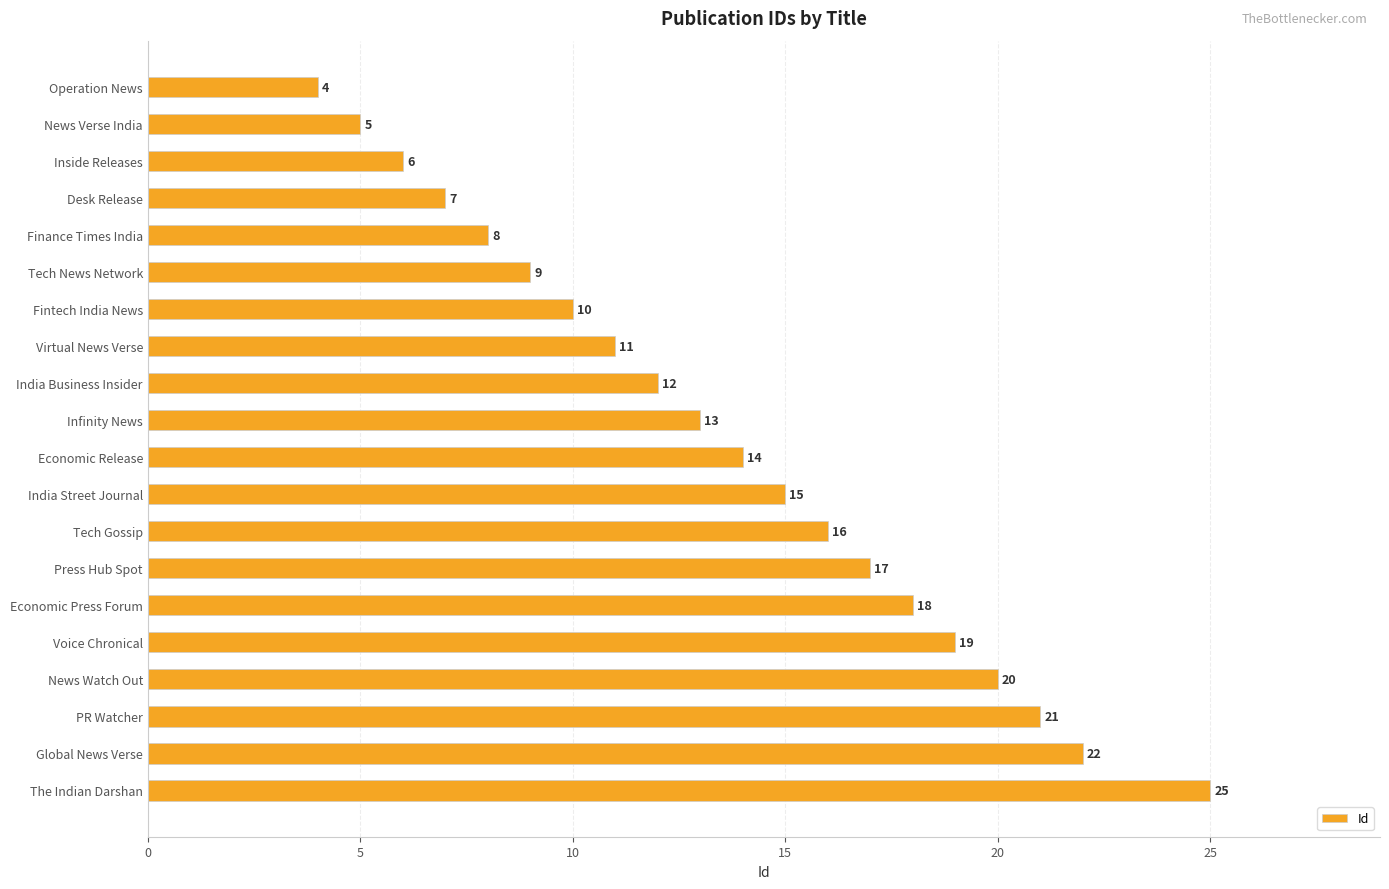

The chart shows a value of 18 at Economic Press Forum. True or false?

True